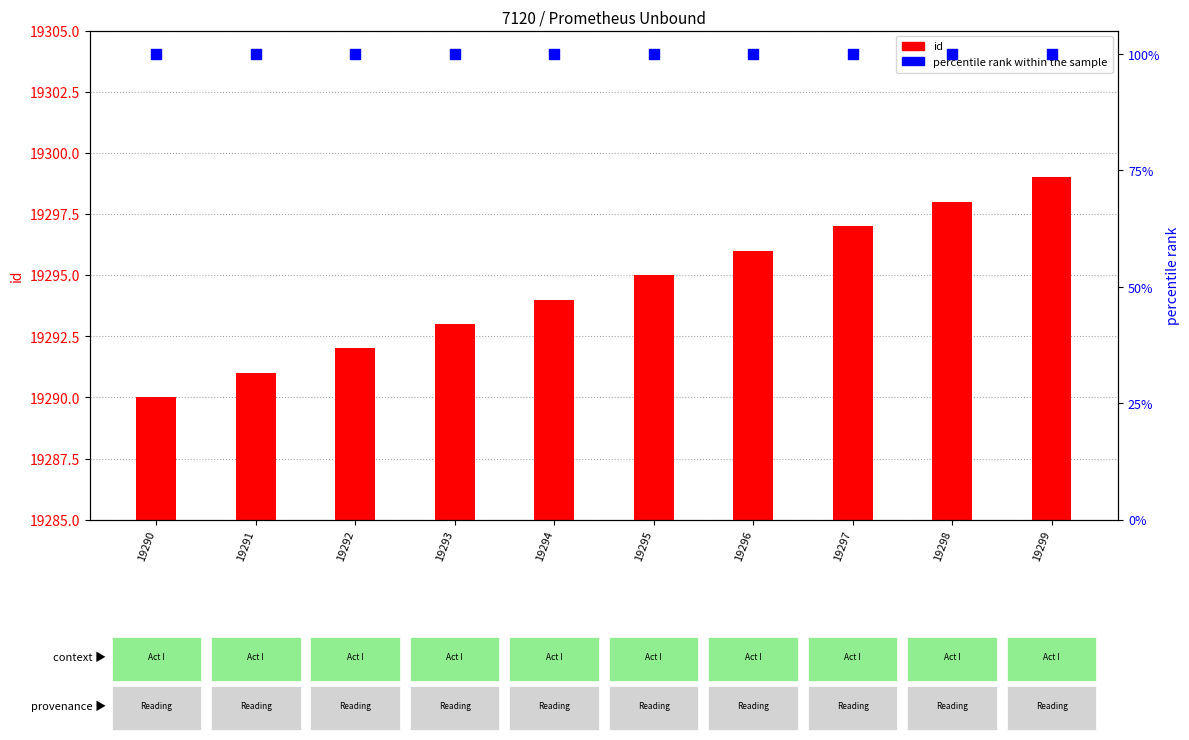

At how many categories does at least one series exceed 4734?

10